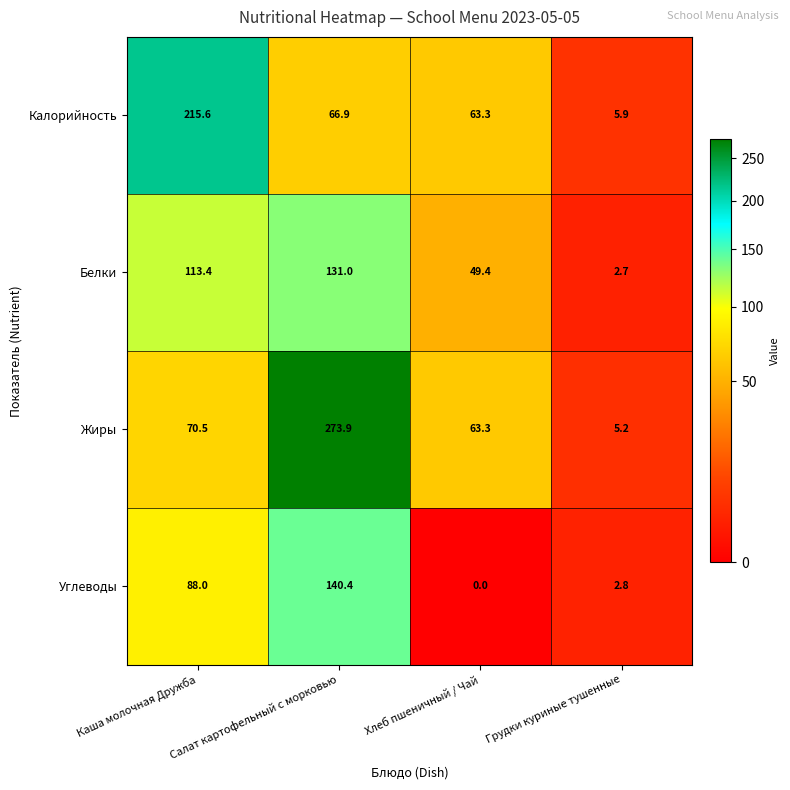

How many distinct data groups are displayed?

4